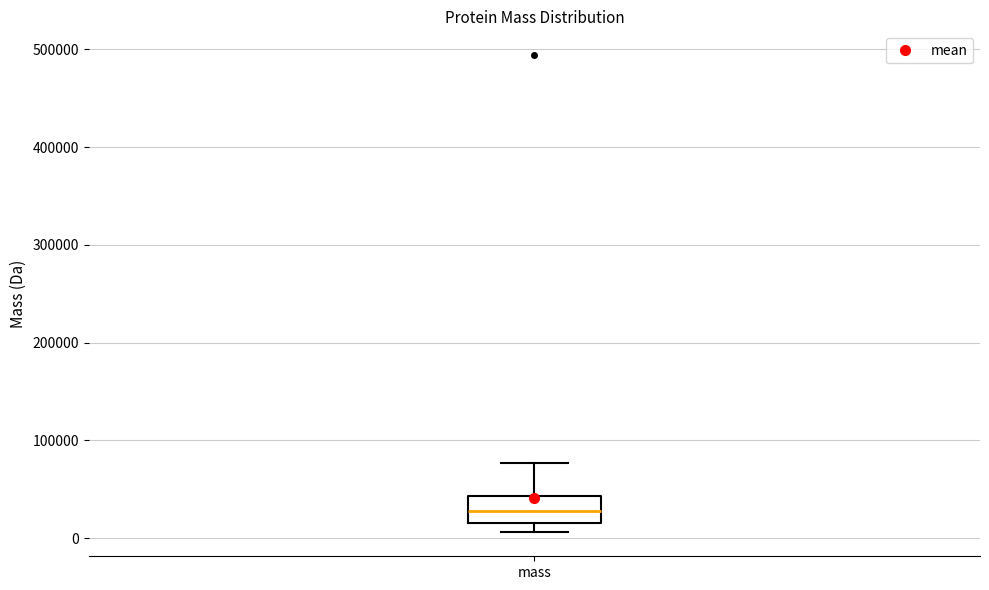

Where does the lower whisker of the box for mass end on the y-axis? The values are not printed on the chart, so give them approximately, as read against the axis.

10000